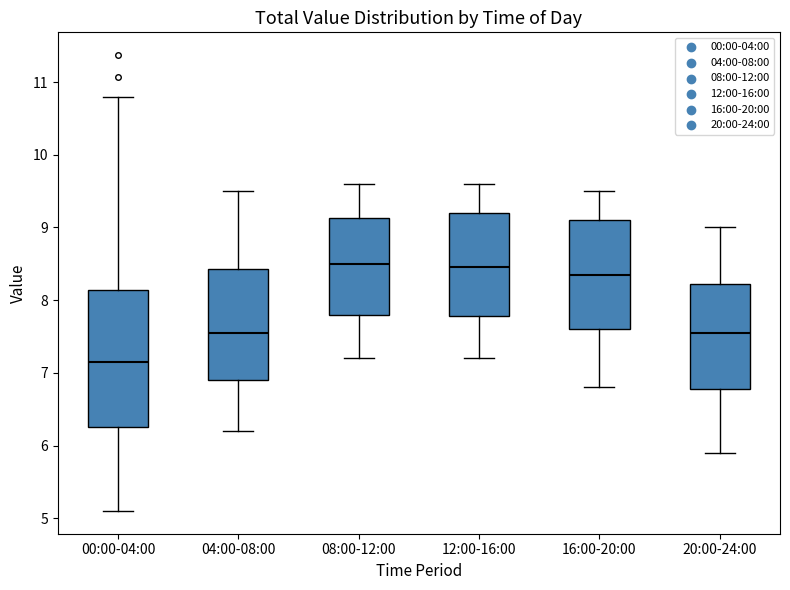

Where does the upper whisker of the box for 08:00-12:00 end on the y-axis? The values are not printed on the chart, so give them approximately, as read against the axis.

9.6